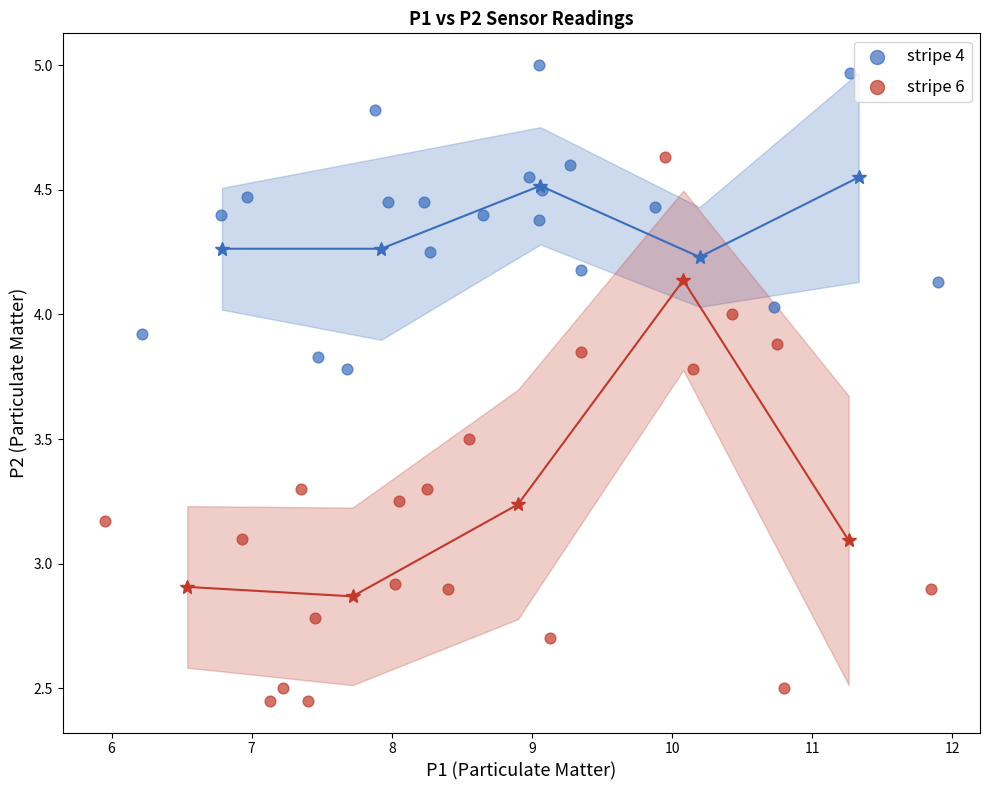

Which series reaches the minimum Y coordinate?

stripe 6